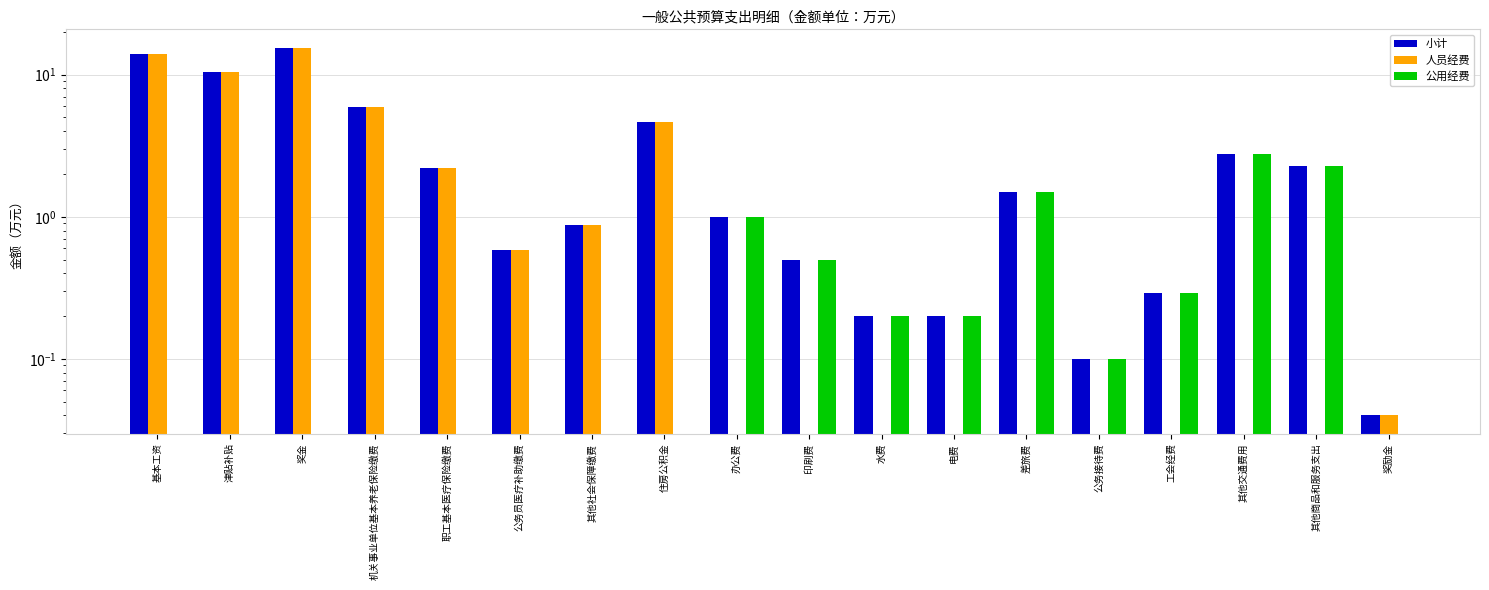

How many bars are there in each group?

3